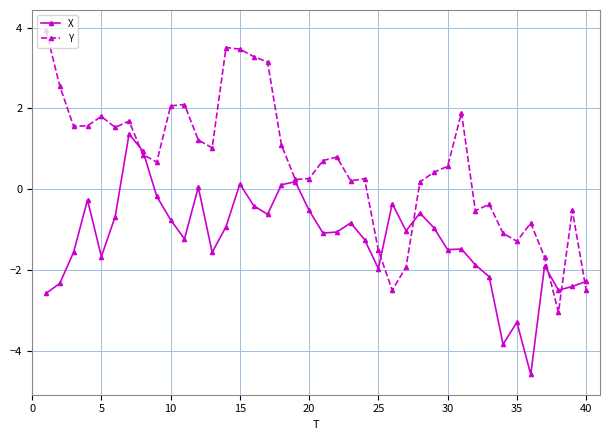

True or false: X and Y intersect in this chart.

True